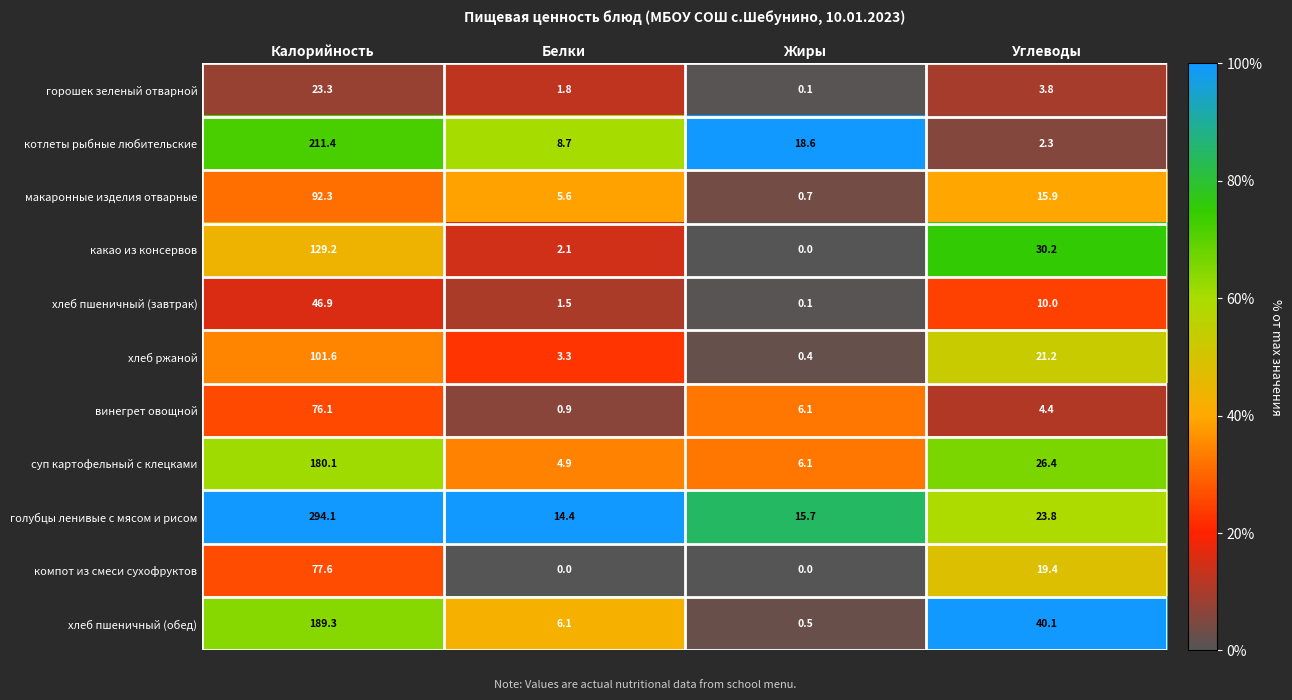

How many data points does each series have?

4